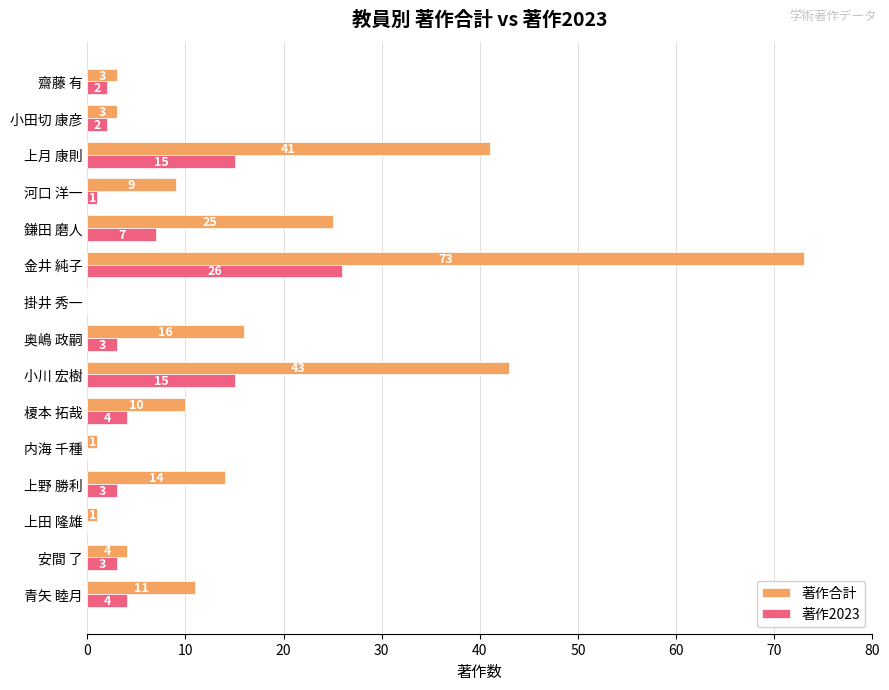

The 著作合計 series shows 7 at 榎本 拓哉. True or false?

False